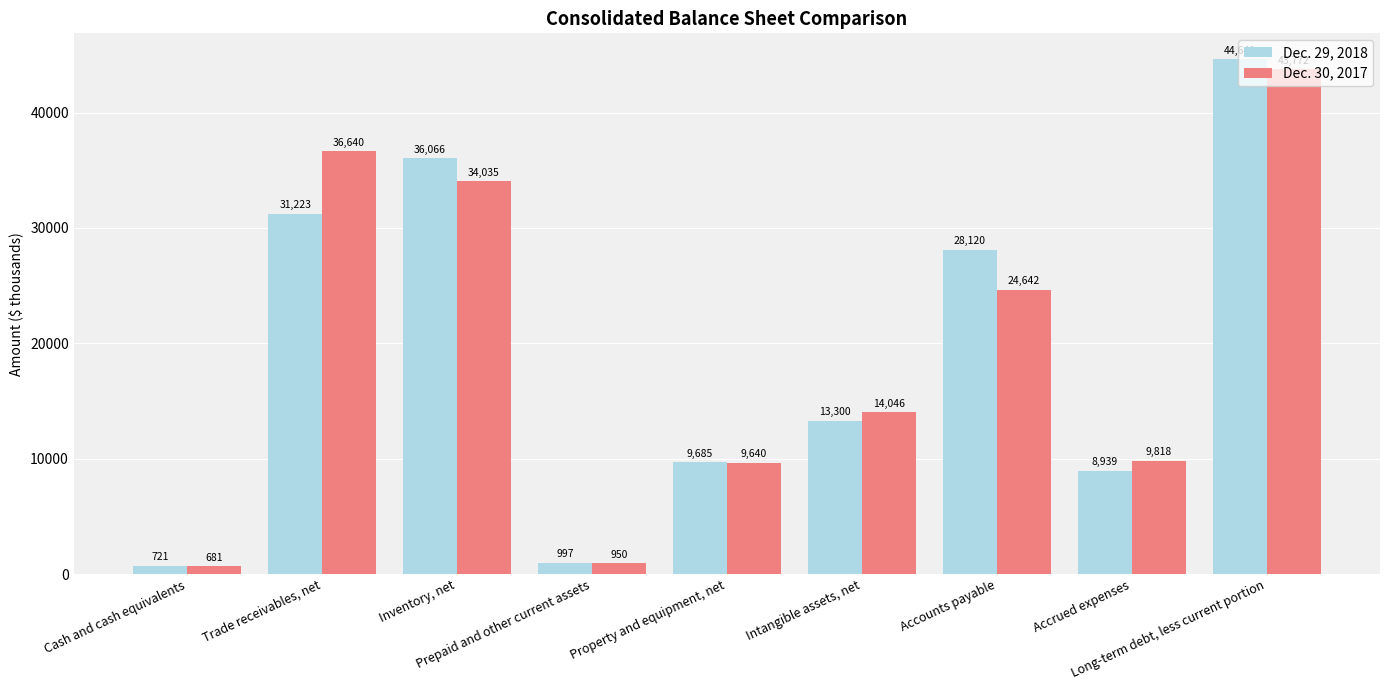

What is the difference between the maximum and minimum values in the Dec. 30, 2017 series?

43091